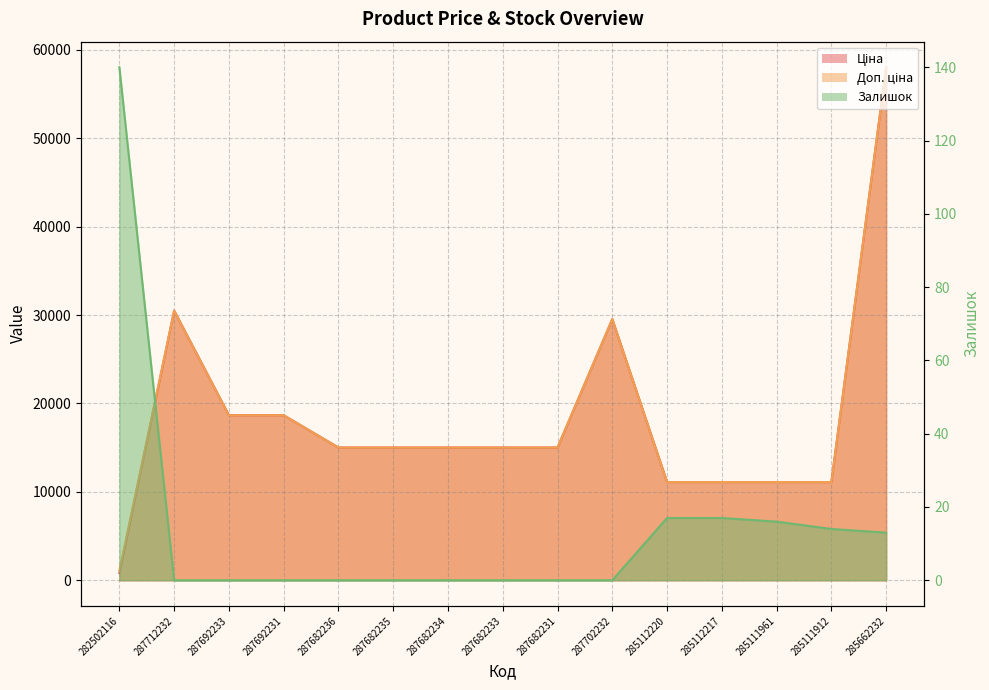

True or false: Ціна has more than 2 points higher than both neighbors.

False